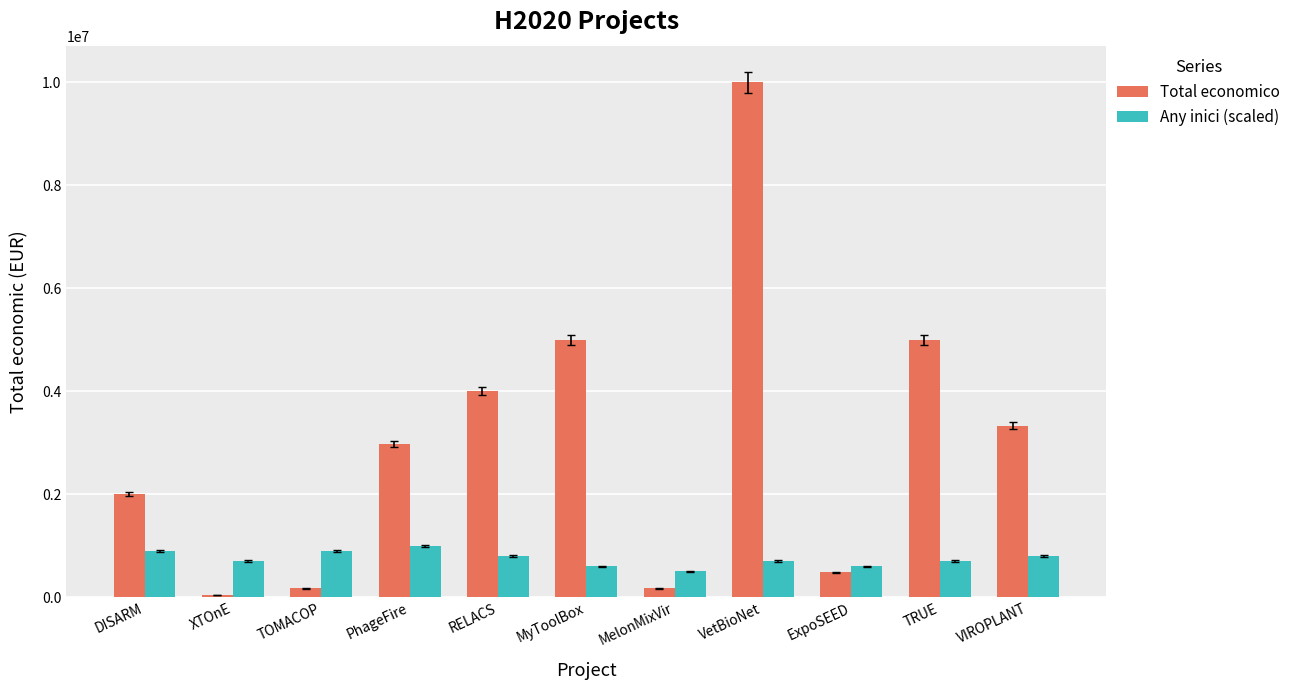

True or false: Any inici (scaled) has a value of 600000 at MyToolBox.

True